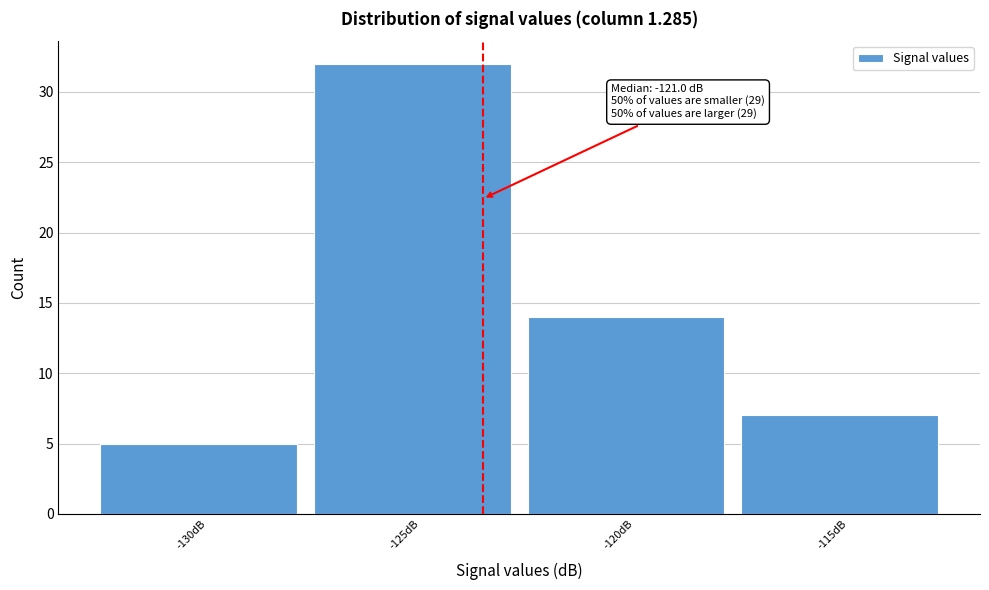

Reading right to left, extract all data points from this chart.

-115dB=7	-120dB=14	-125dB=32	-130dB=5